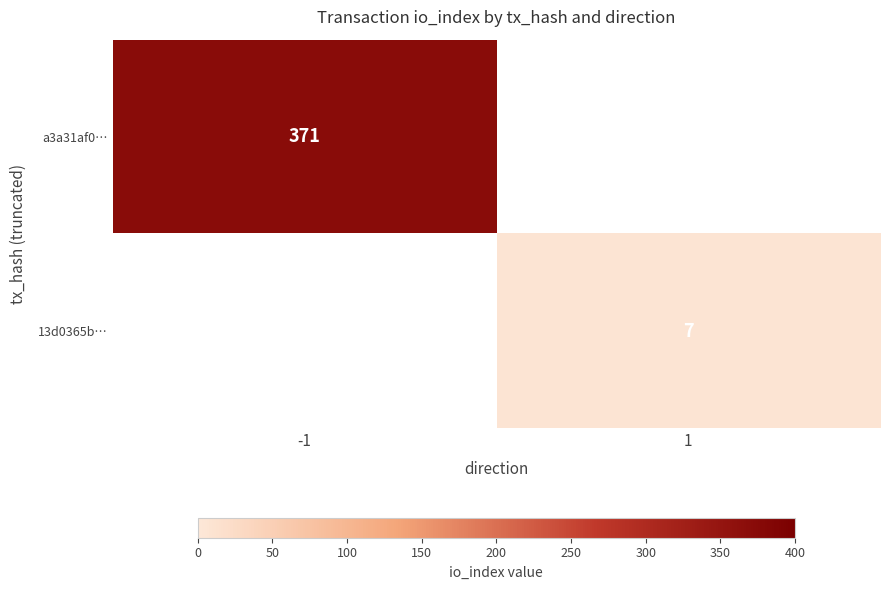

Which category has the highest value across all series?

-1